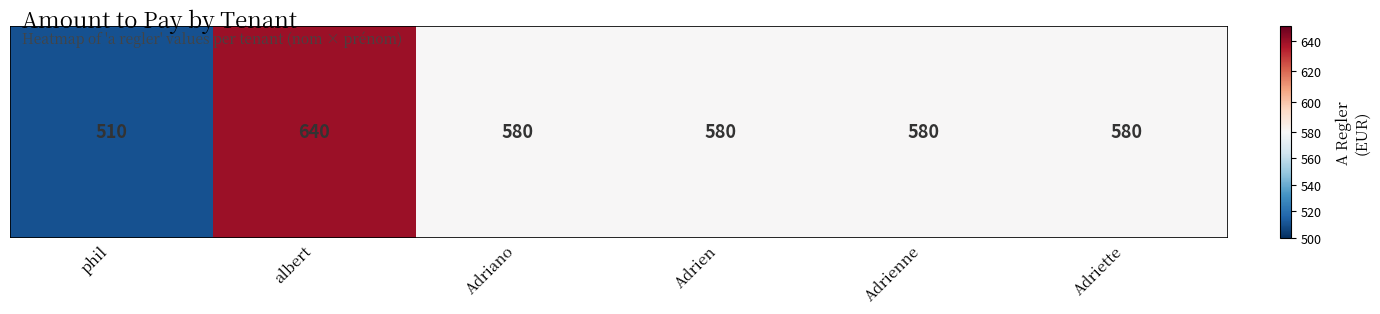

What is the maximum value shown in the chart?

640